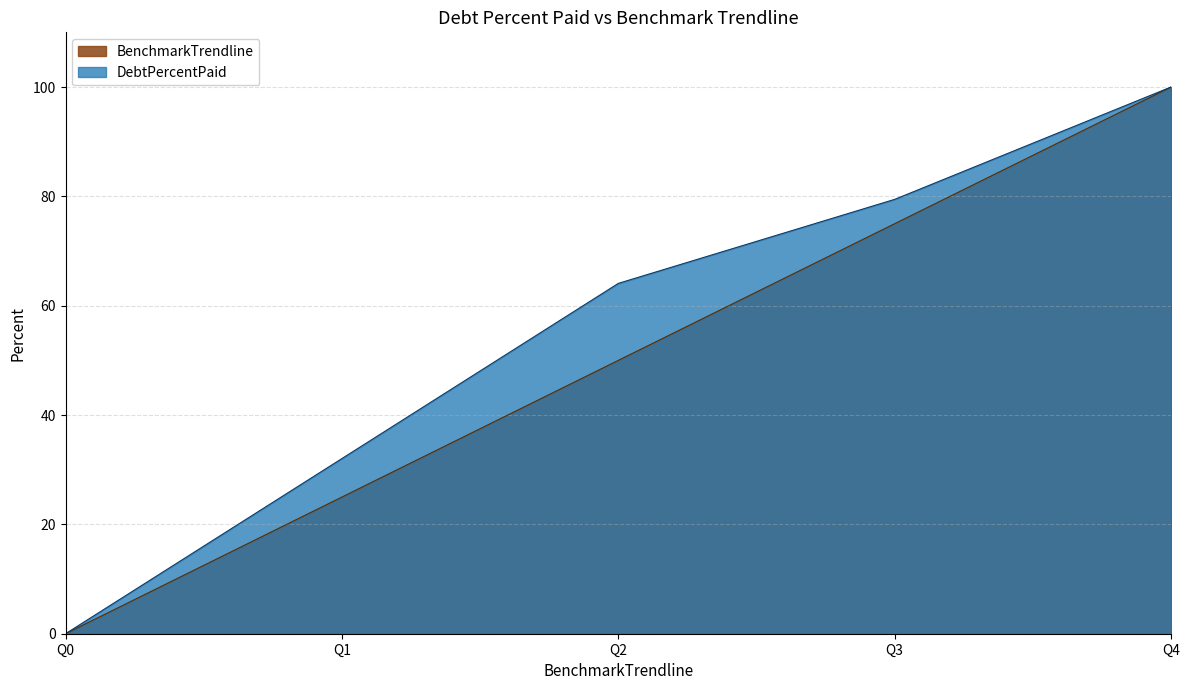

Between Q0 and Q2, which series saw the biggest shift?

DebtPercentPaid